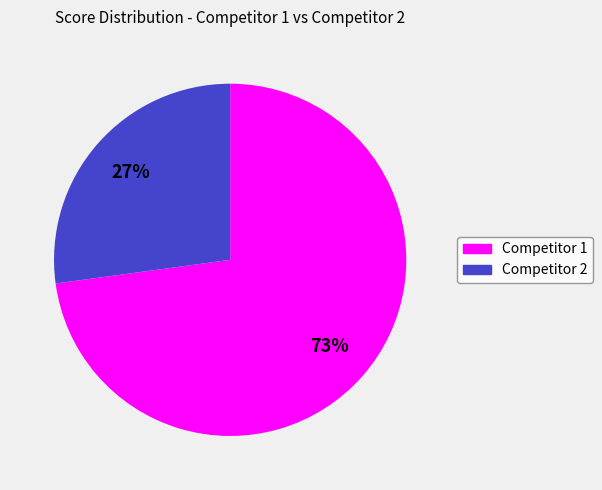

To the nearest percent, what is the average slice percentage?

50%